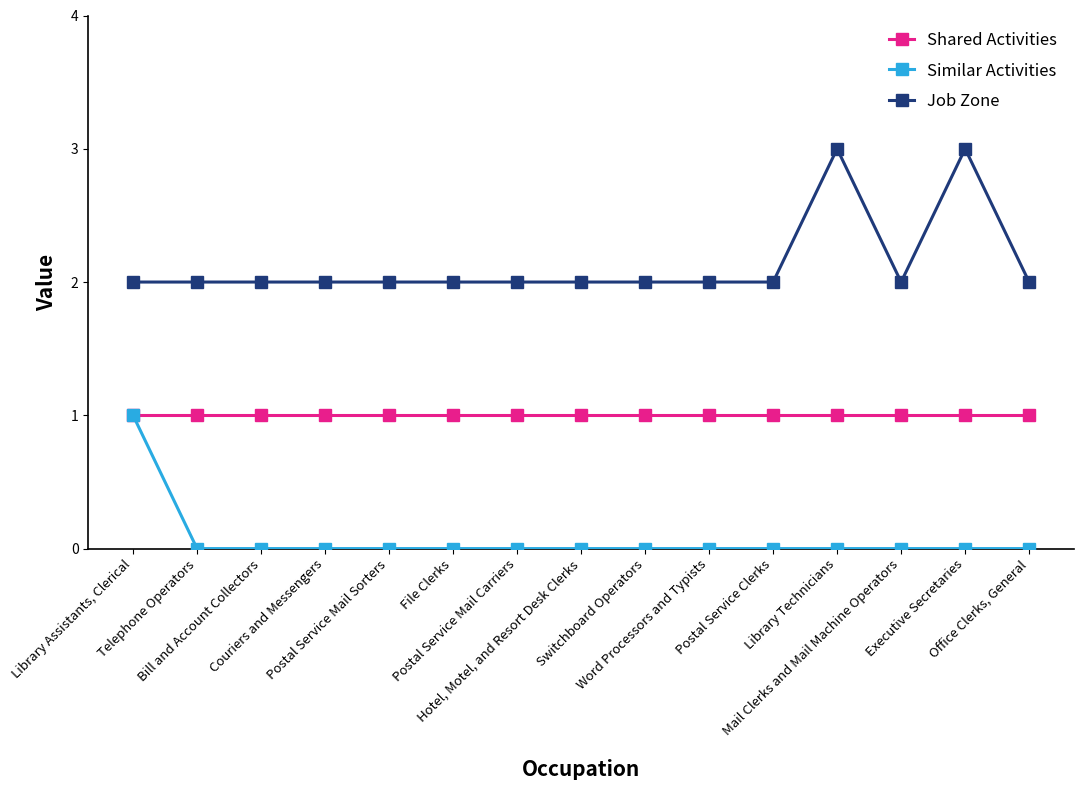

Which series has the largest total across all categories?

Job Zone